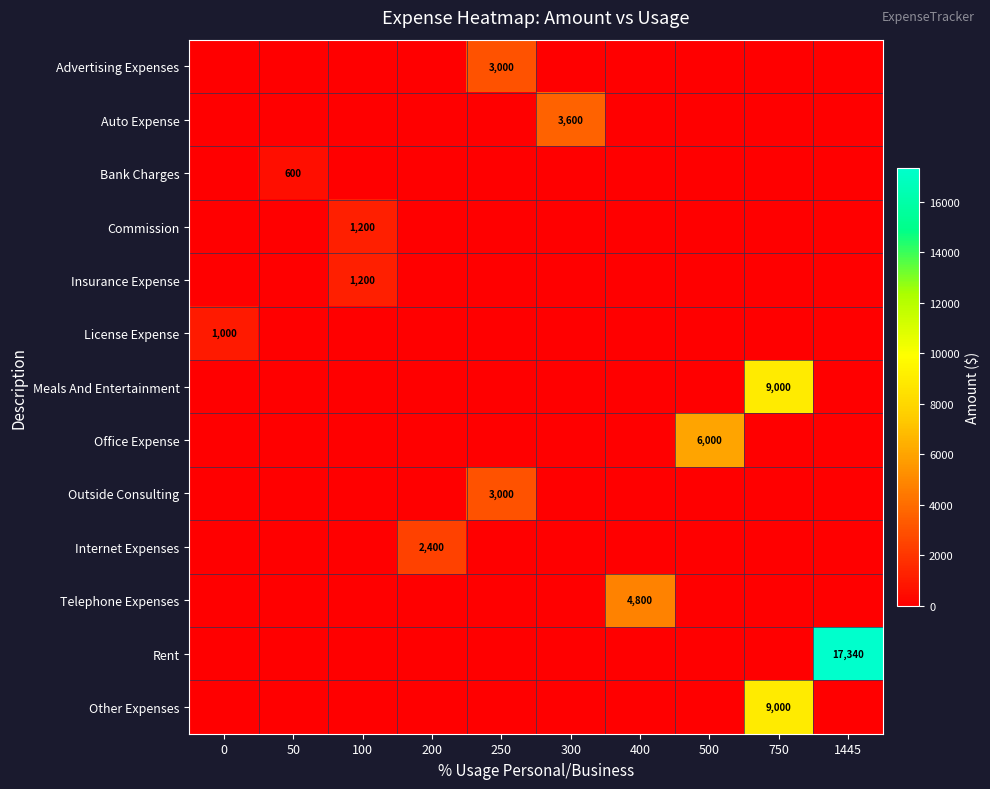

What is the spread (max minus min) of values at 1445?

17340